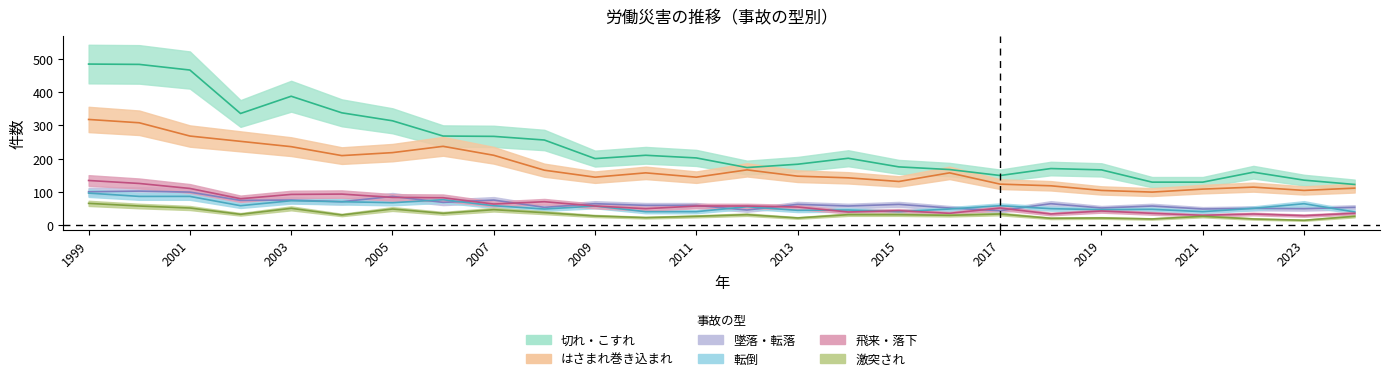

What is the difference between the maximum and minimum values in the 激突され series?

51